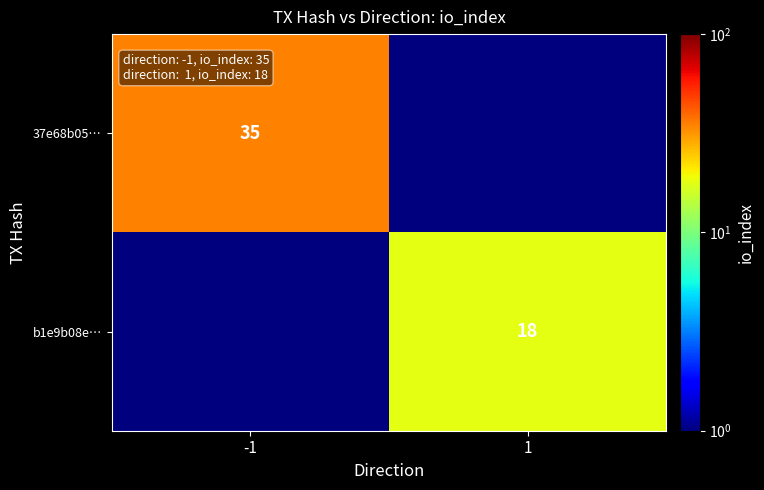

Is the value of 37e68b05… at -1 greater than the value of b1e9b08e… at 1?

Yes